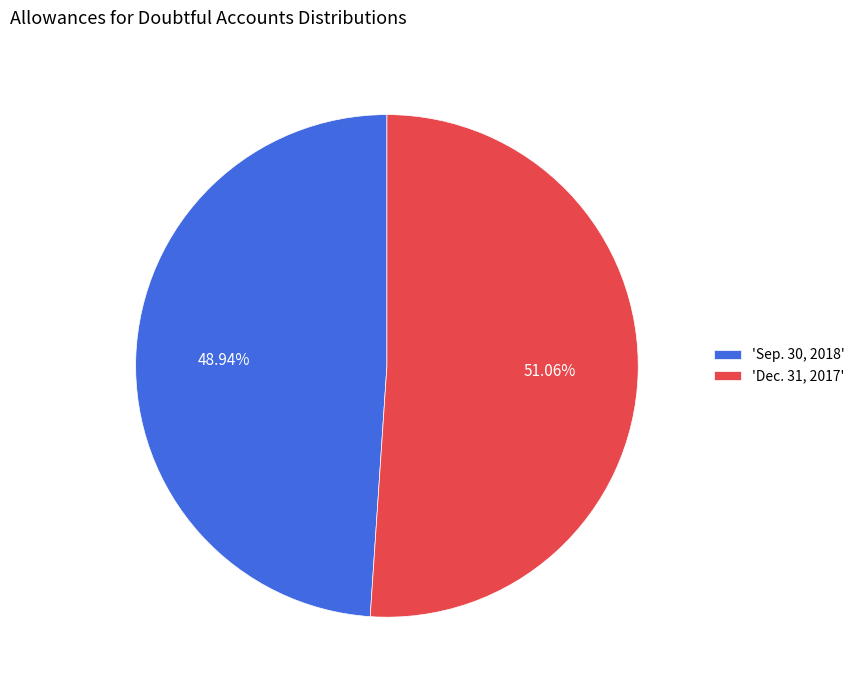

What is the ratio of the value at 'Dec. 31, 2017' to the value at 'Sep. 30, 2018'?

1.0